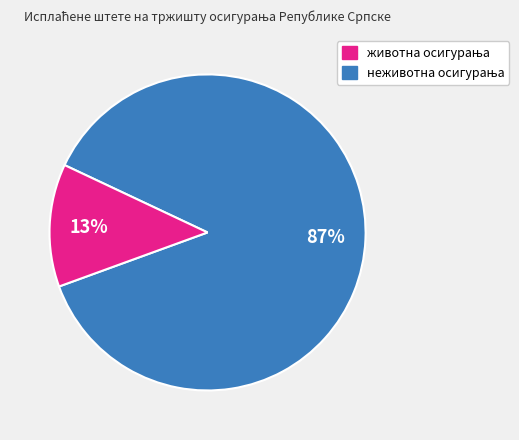

Count the number of slices in the pie.

2